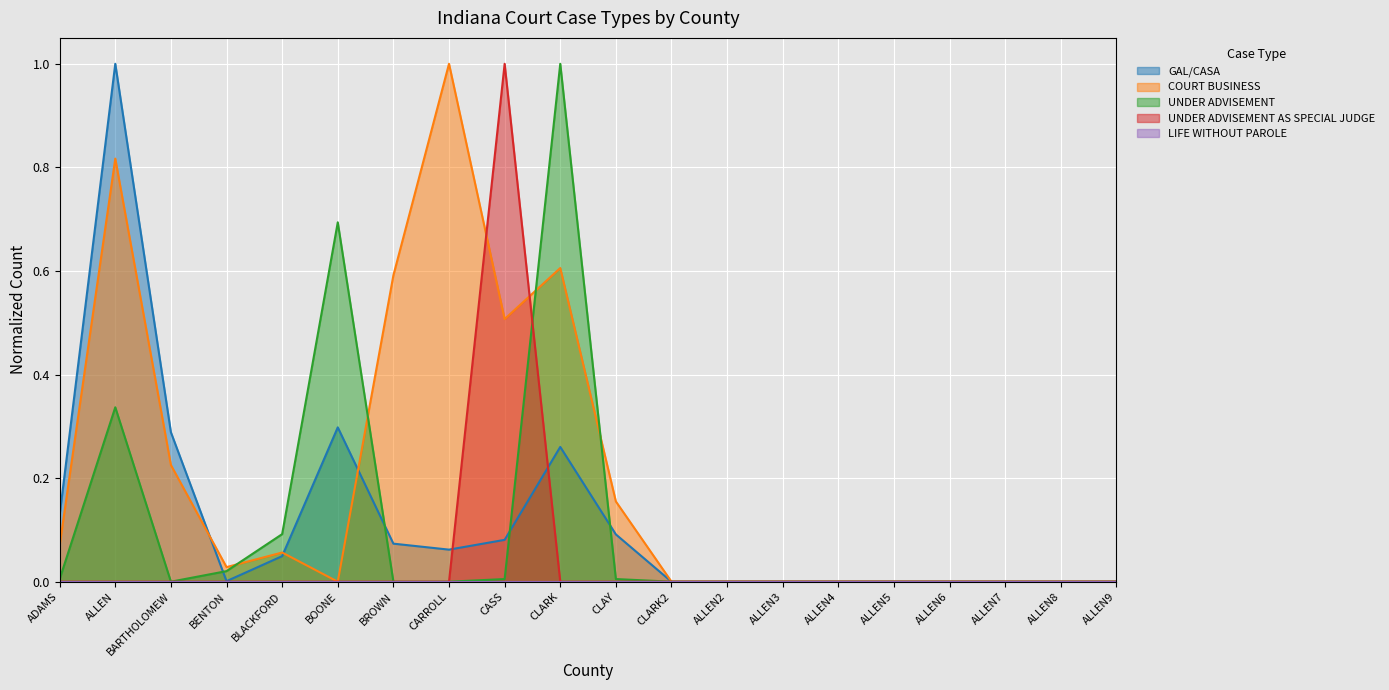

How many series are shown in this chart?

5